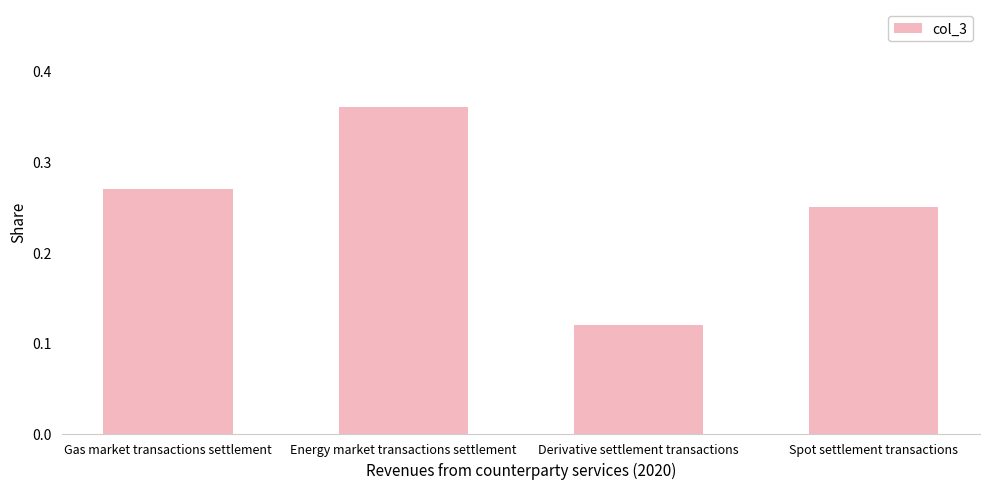

What is the change in value from Gas market transactions settlement to Energy market transactions settlement?

+0.1